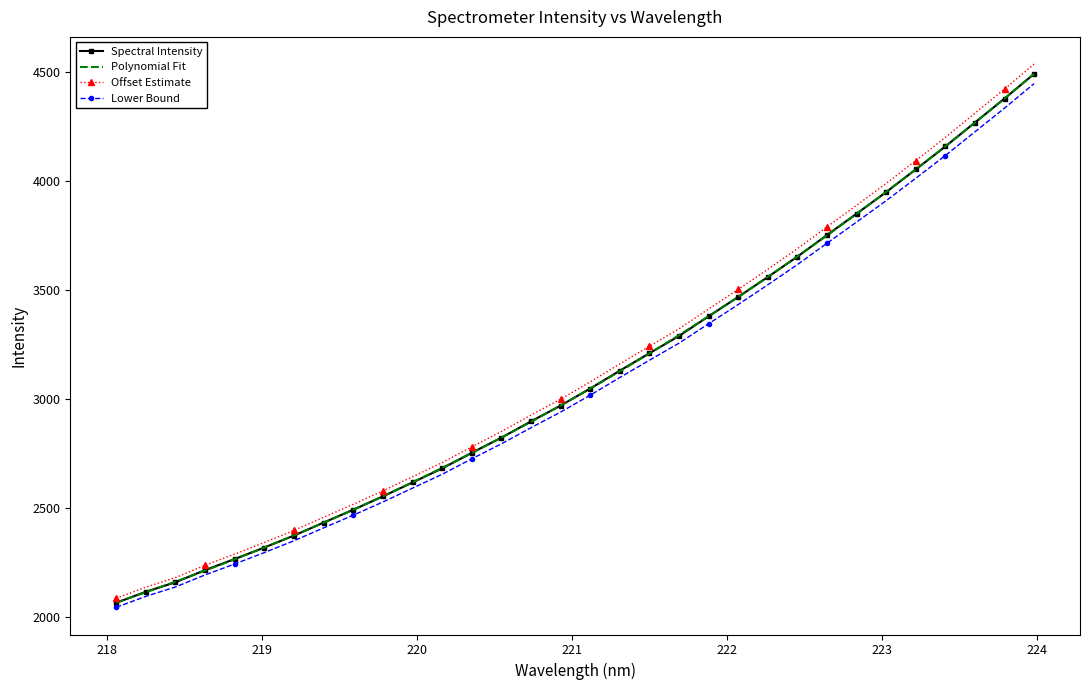

What is the lowest value of the Spectral Intensity series?

2063.1